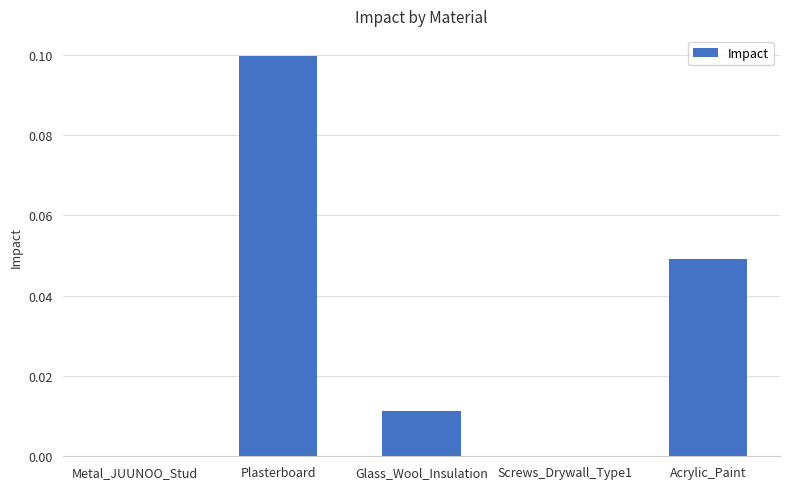

Are the bars horizontal?

No